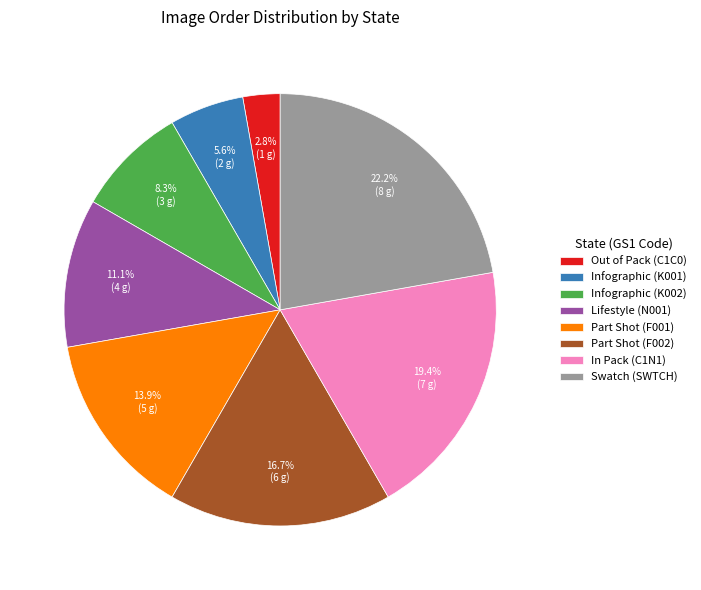

What is the largest slice in the pie chart?

Swatch (SWTCH)